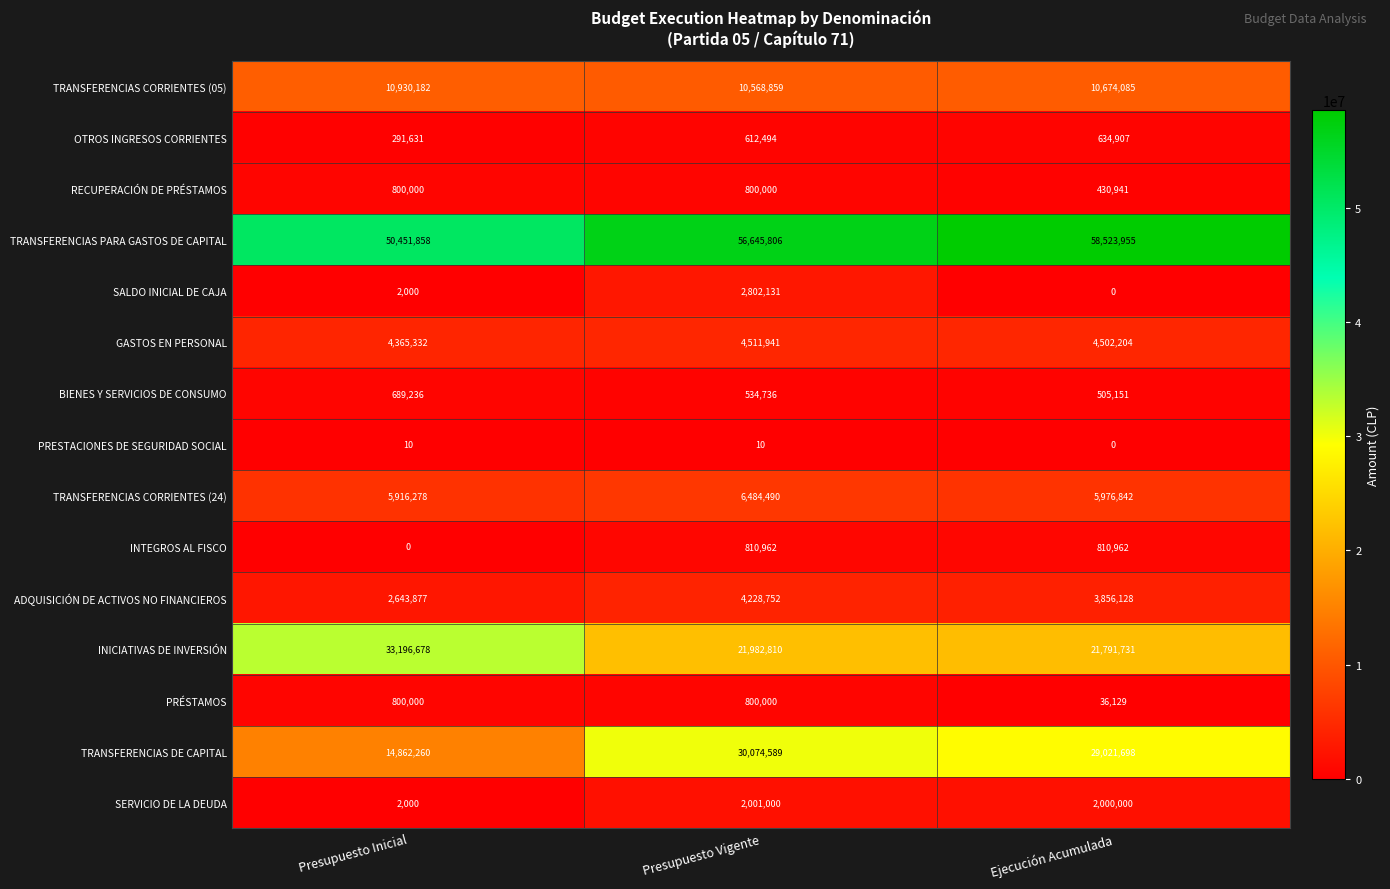

True or false: TRANSFERENCIAS CORRIENTES (05) has a value of 4996049 at Presupuesto Inicial.

False